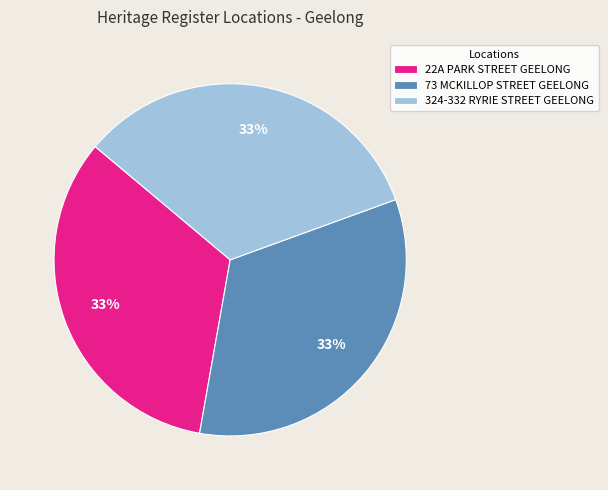

How many slices are in this pie chart?

3